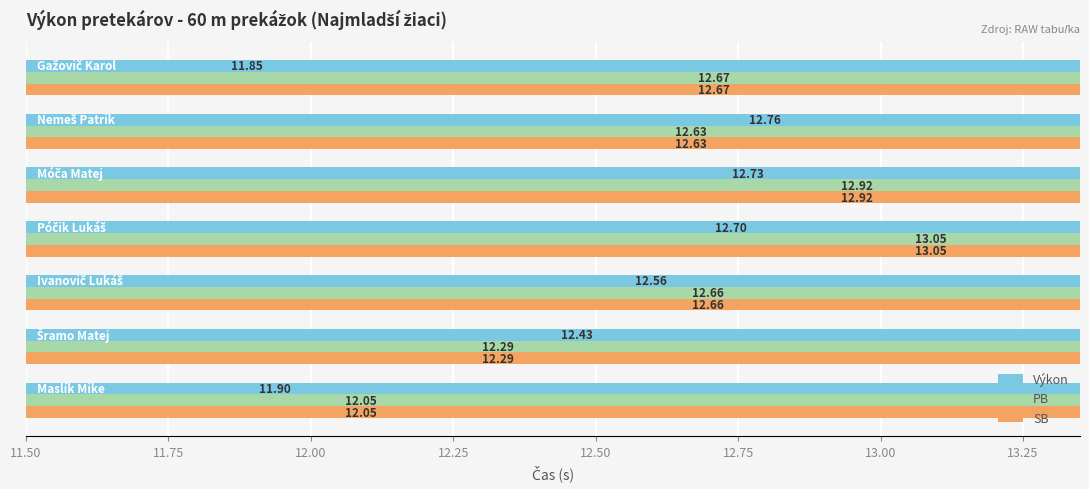

What is the difference between the maximum and minimum values in the PB series?

1.0